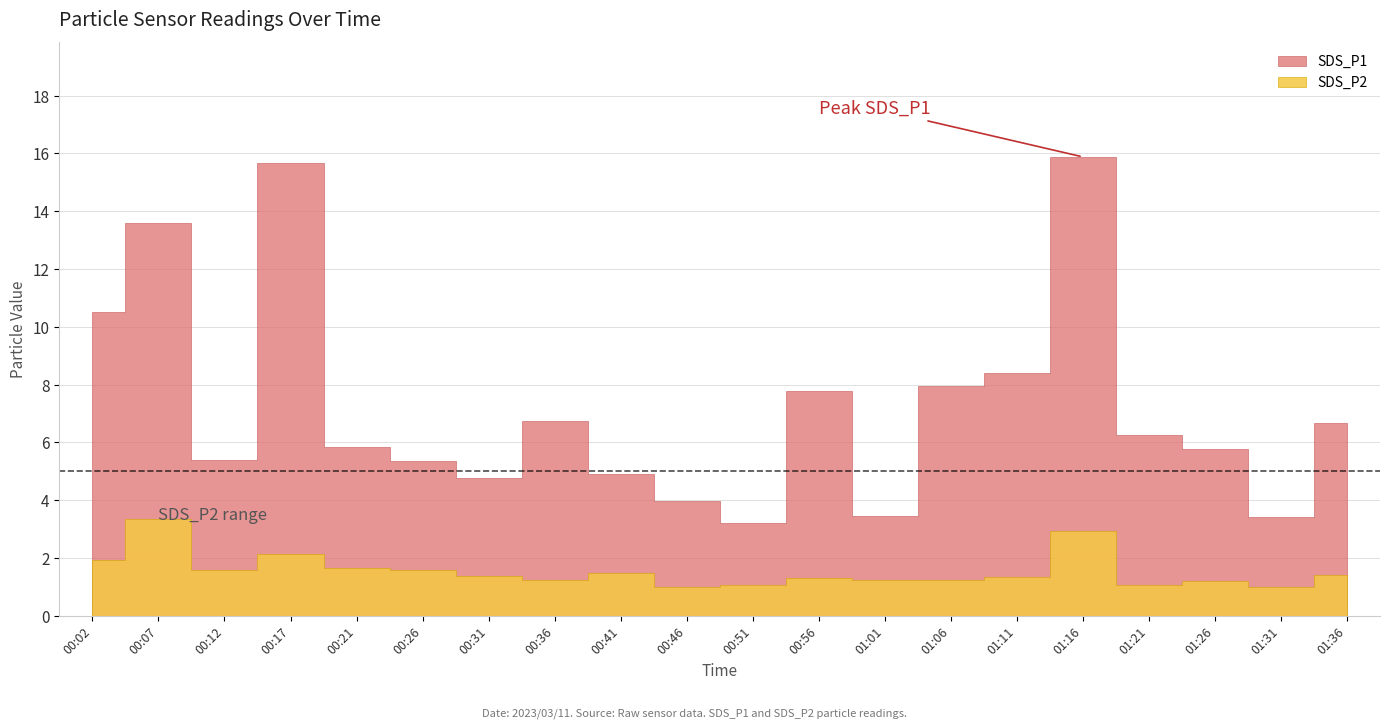

The value of SDS_P1 at 00:36 is 6.8. True or false?

True